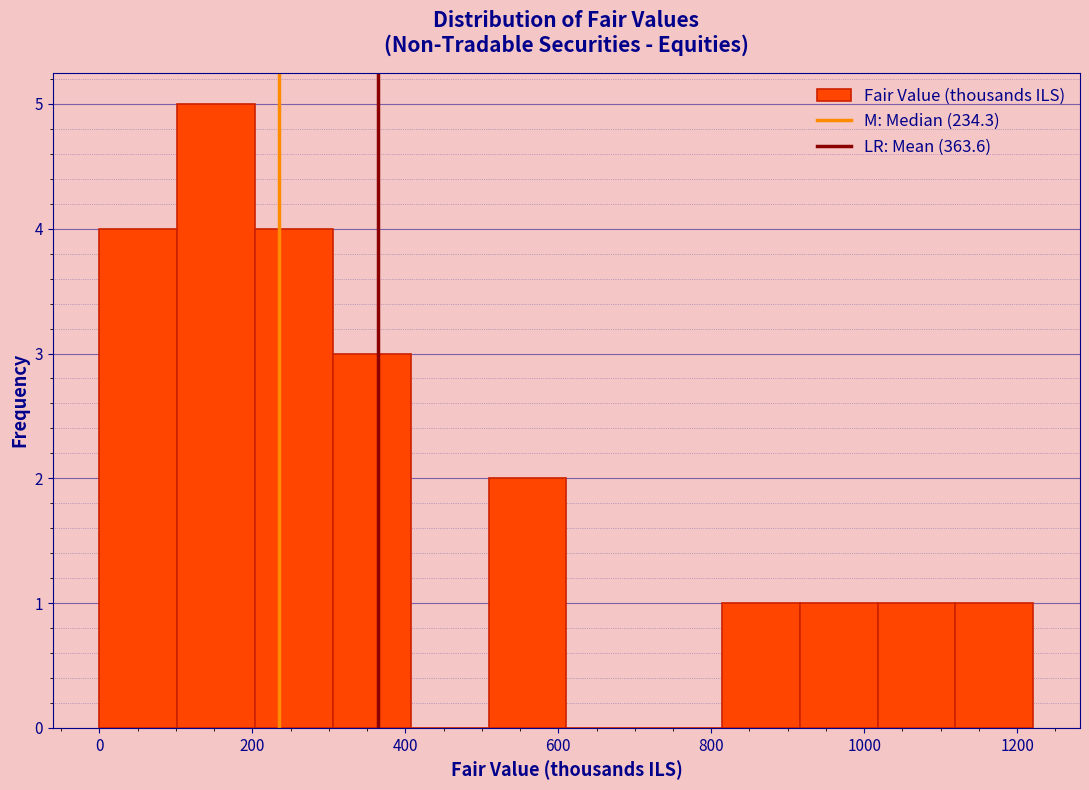

Reading left to right, list every bar in this chart as the range it spans on the x-axis followed by its height. Neither the bar edges nor the heights are printed on the chart, so give them approximately, as read against the axes.

0 to 100: 4
100 to 200: 5
200 to 300: 4
300 to 400: 3
400 to 500: 0
500 to 620: 2
620 to 720: 0
720 to 820: 0
820 to 920: 1
920 to 1020: 1
1020 to 1120: 1
1120 to 1220: 1